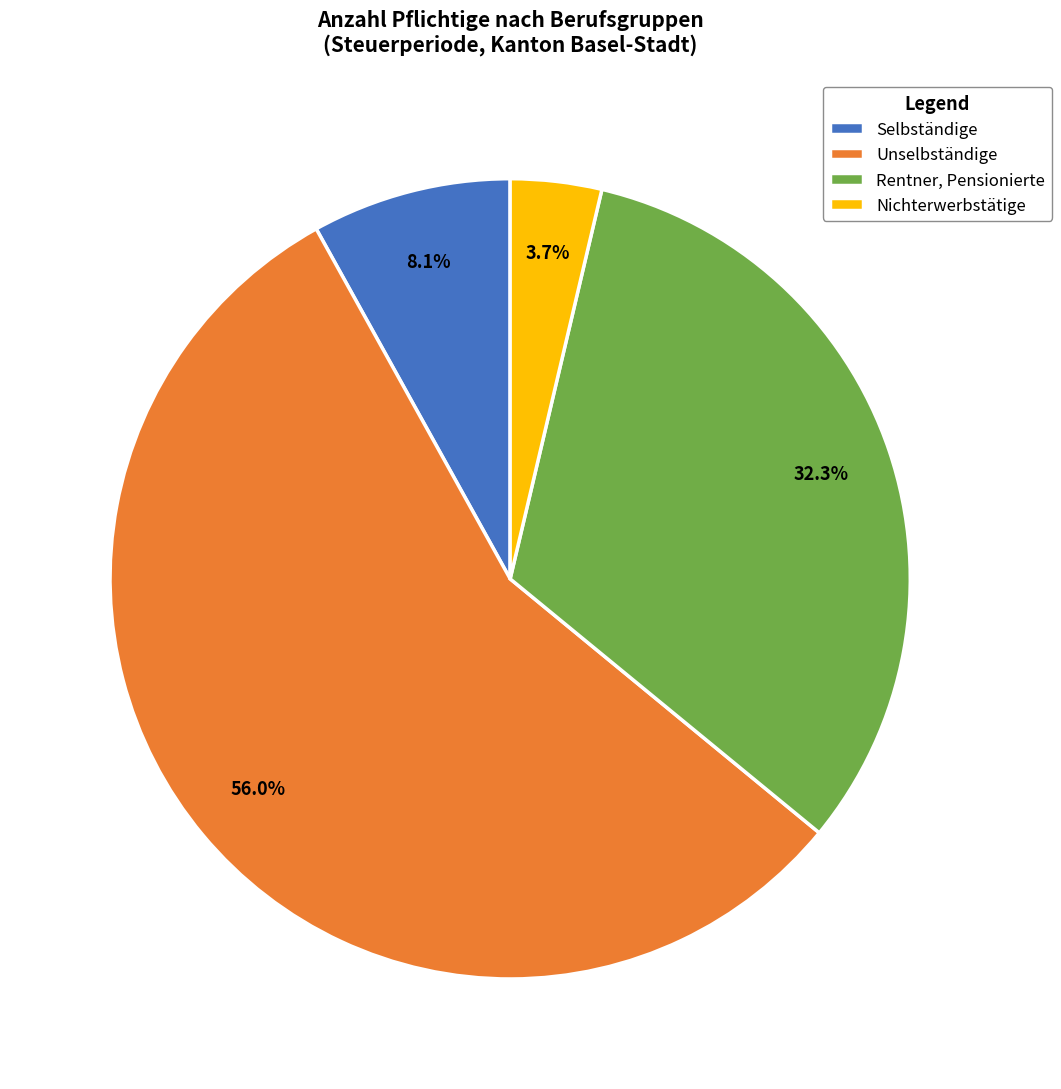

To the nearest percent, what percentage of the pie is Nichterwerbstätige?

4%